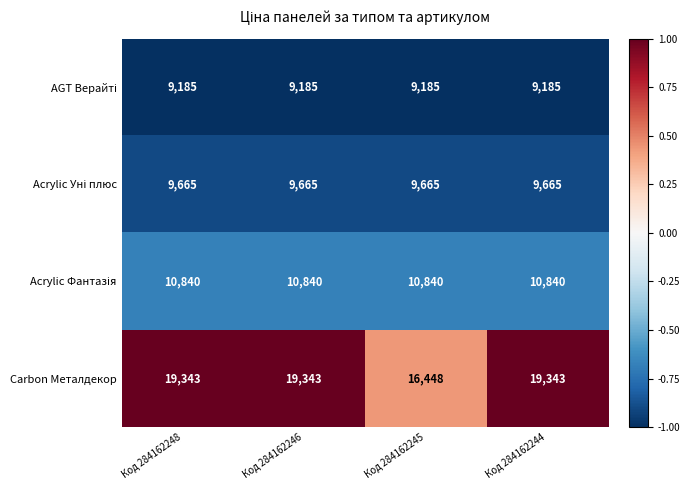

What is the total value across all series at Код 284162245?

46138